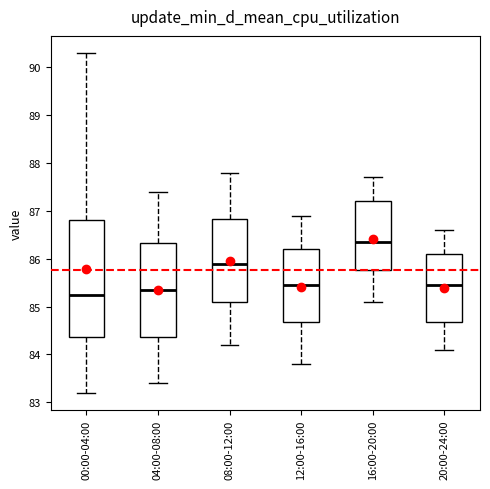

Reading left to right, transcribe this box plot: for each box, give where its median line is, the range the box spans, and where its two whiskers end, as read against the y-axis. The values are not printed on the chart, so give them approximately, as read against the axis.

00:00-04:00: median 85.3, box 84.4 to 86.8, whiskers 83.2 to 90.3
04:00-08:00: median 85.4, box 84.4 to 86.3, whiskers 83.4 to 87.4
08:00-12:00: median 85.9, box 85.1 to 86.8, whiskers 84.2 to 87.8
12:00-16:00: median 85.5, box 84.7 to 86.2, whiskers 83.8 to 86.9
16:00-20:00: median 86.4, box 85.8 to 87.2, whiskers 85.1 to 87.7
20:00-24:00: median 85.5, box 84.7 to 86.1, whiskers 84.1 to 86.6